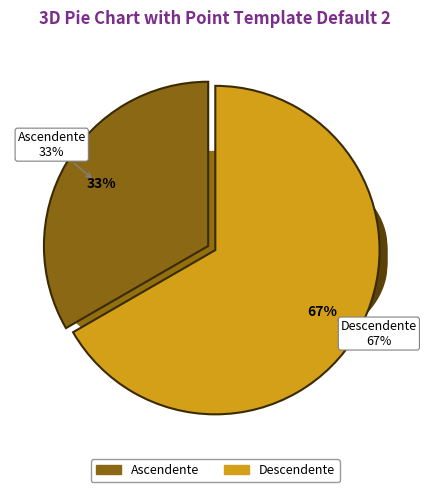

Which category has the biggest portion of the pie?

Descendente